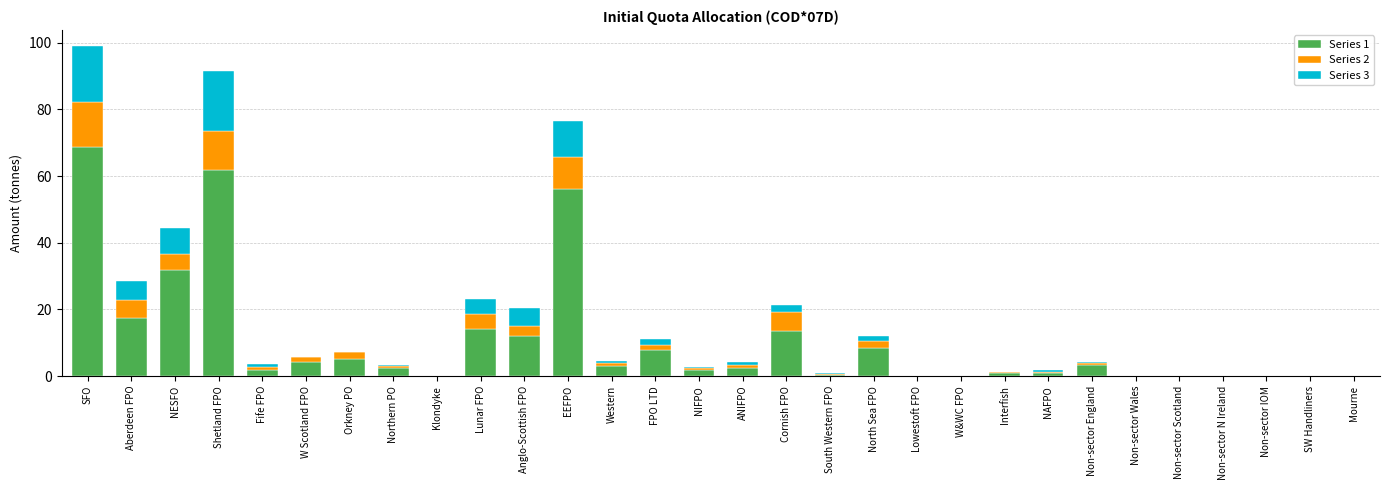

The Series 1 series shows 0.0 at Mourne. True or false?

True